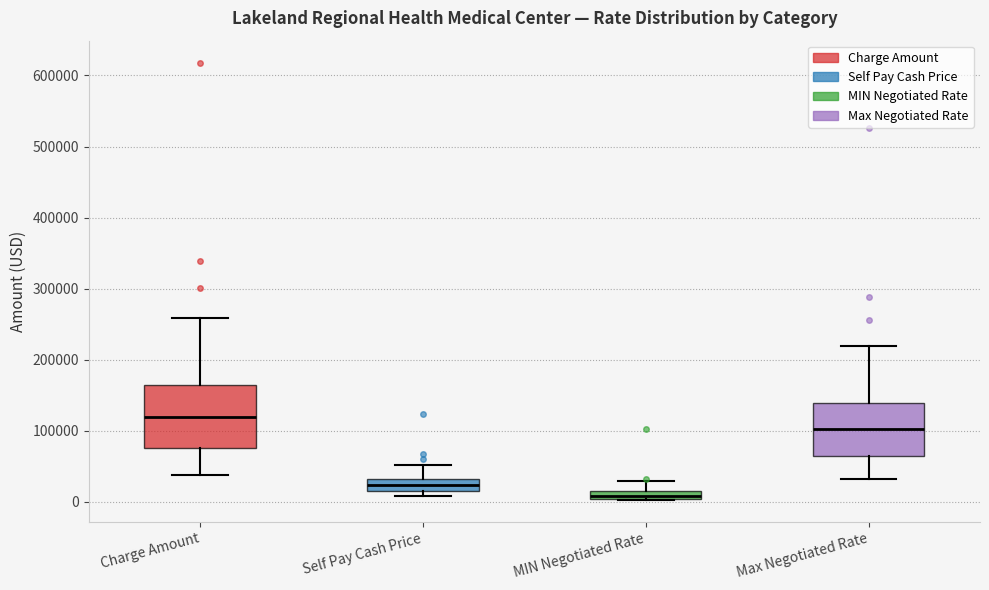

Where is the lower edge of the box for Max Negotiated Rate on the y-axis? The values are not printed on the chart, so give them approximately, as read against the axis.

60000